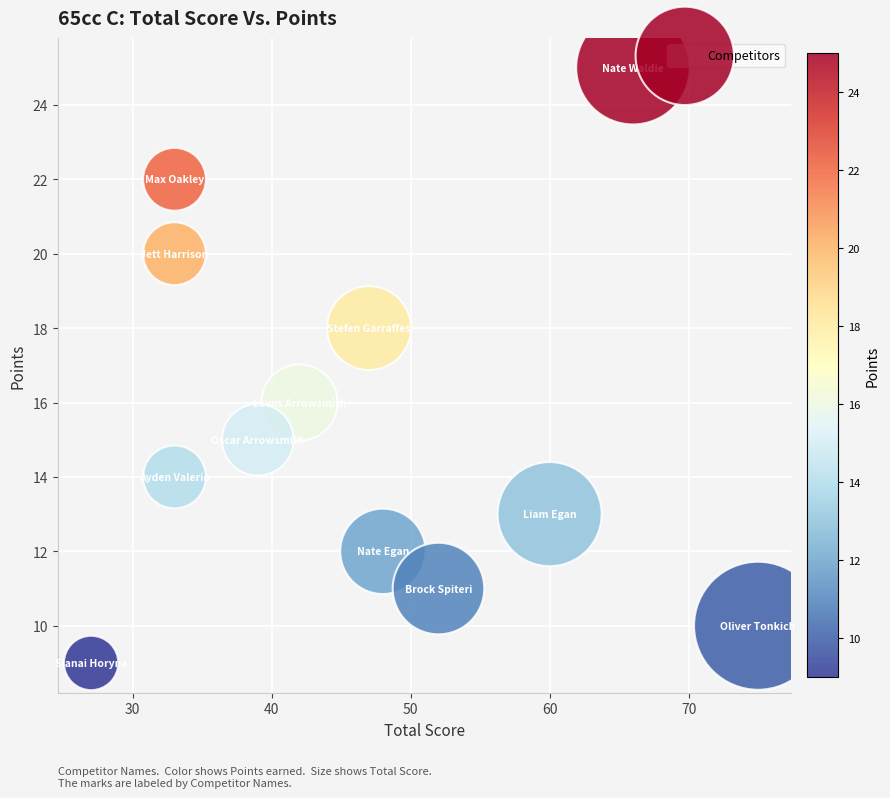

What is the average Y value?

15